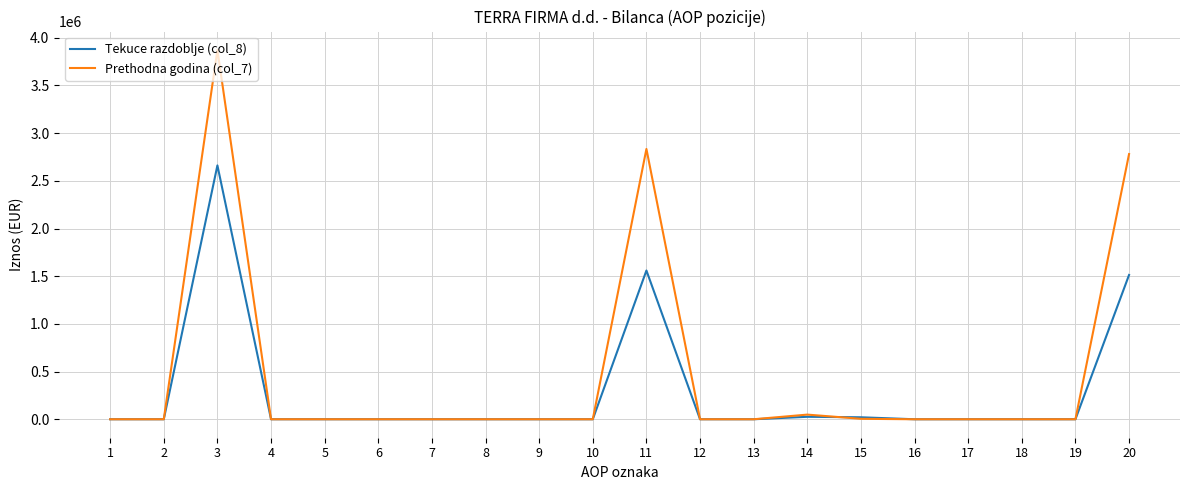

Rank the series by their average value, from highest to lowest.

Prethodna godina (col_7), Tekuce razdoblje (col_8)